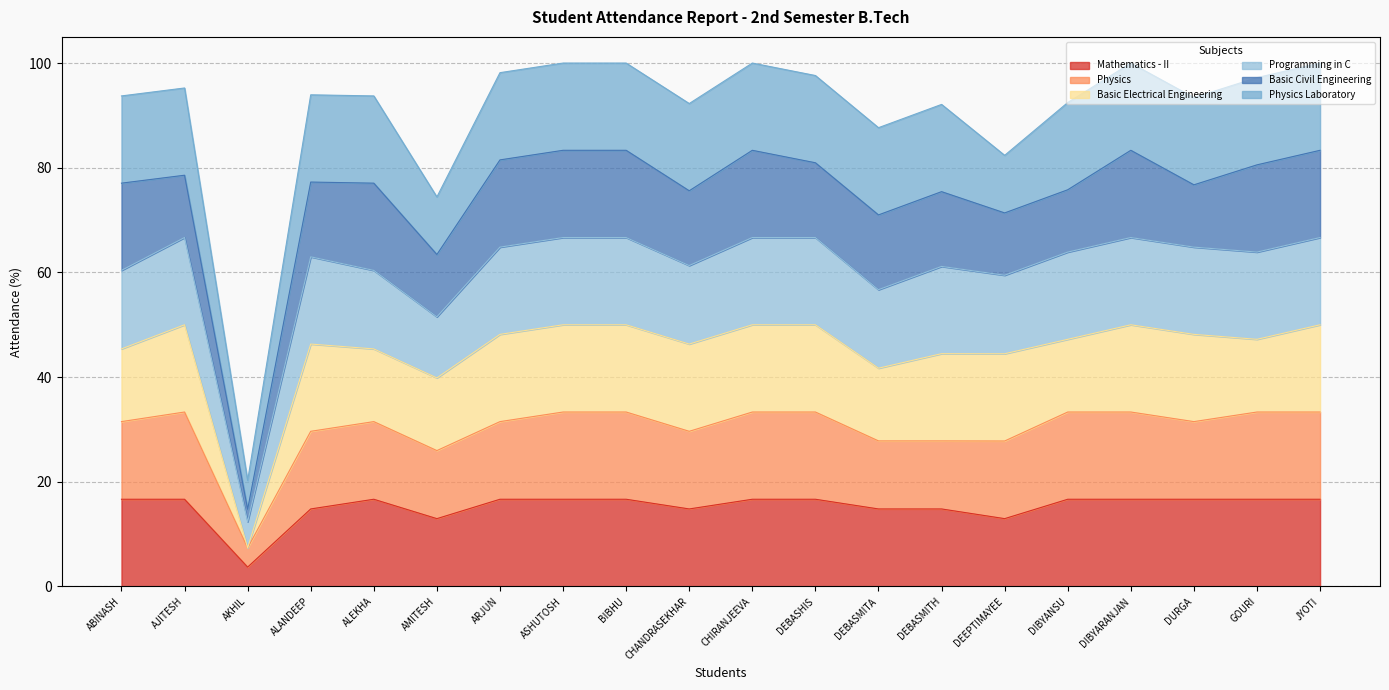

At which category does Basic Civil Engineering reach its first local valley?

AKHIL